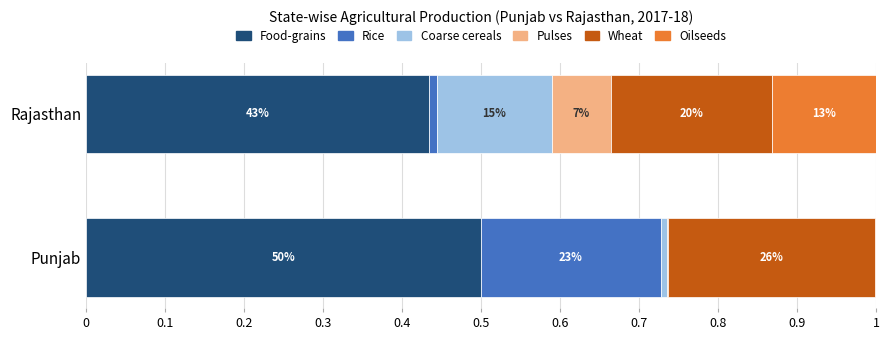

What is the average value of the Coarse cereals series?

0.1